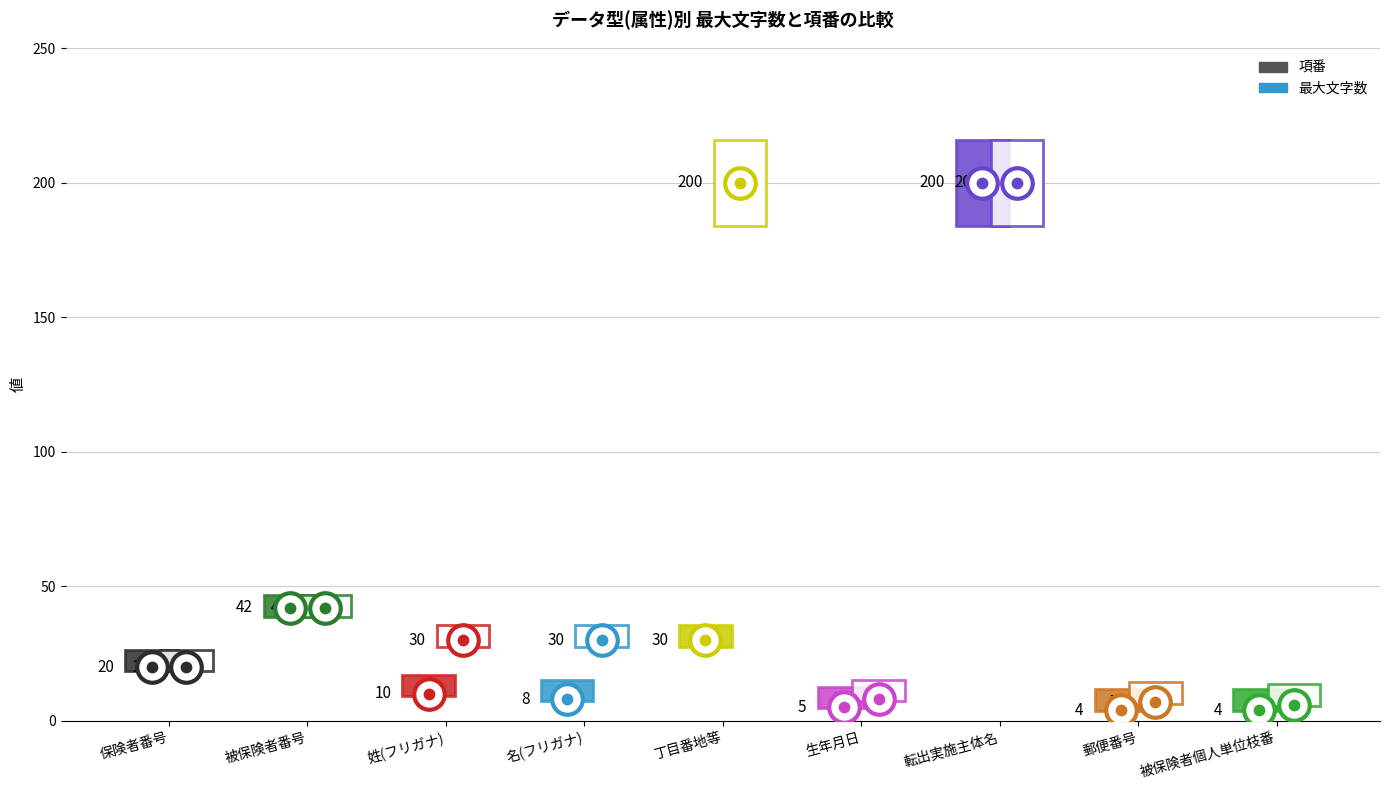

What is the sum of all 最大文字数 values?

543